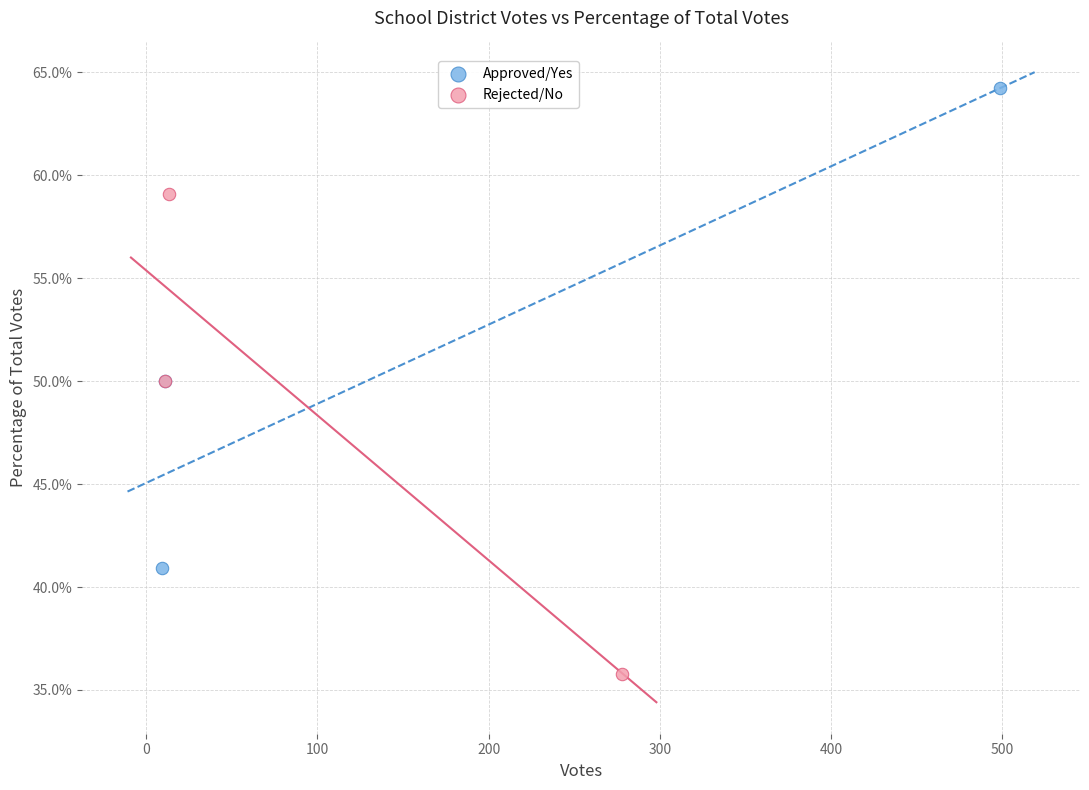

Which series contains the lowest Y value?

Rejected/No